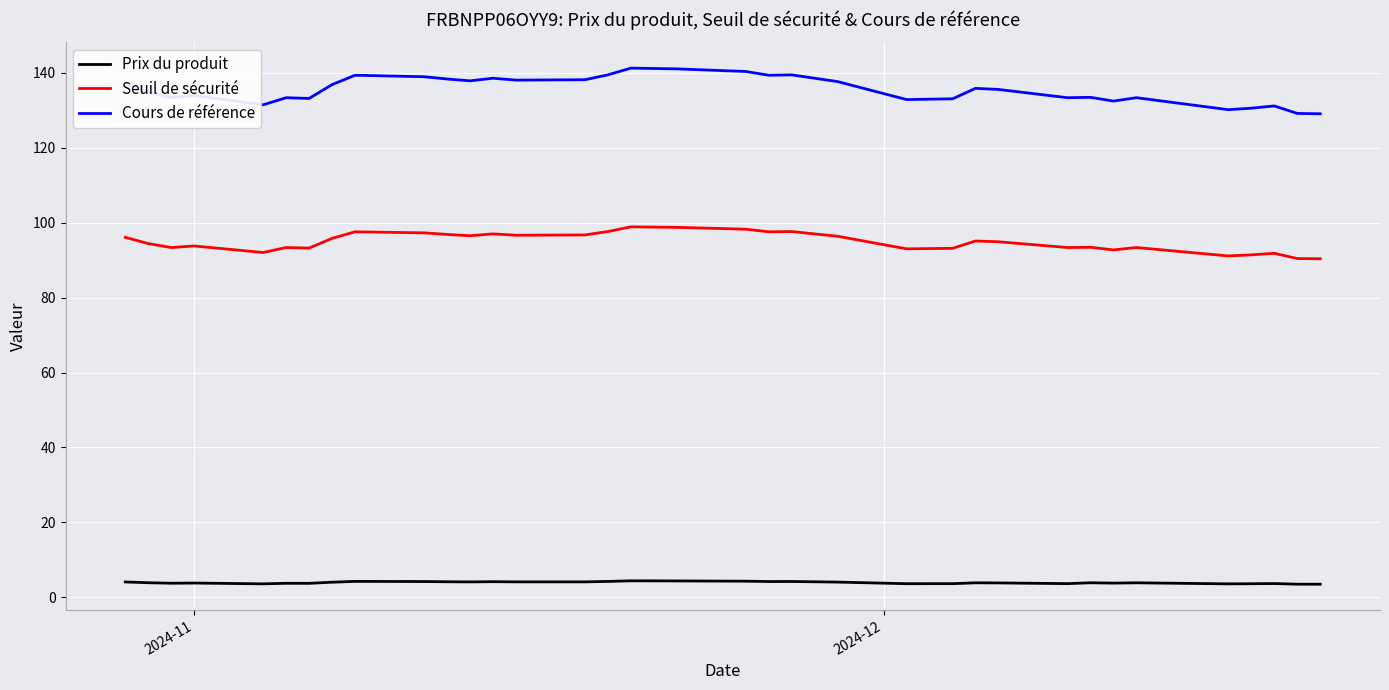

What is the difference between the maximum and minimum values in the Cours de référence series?

12.2